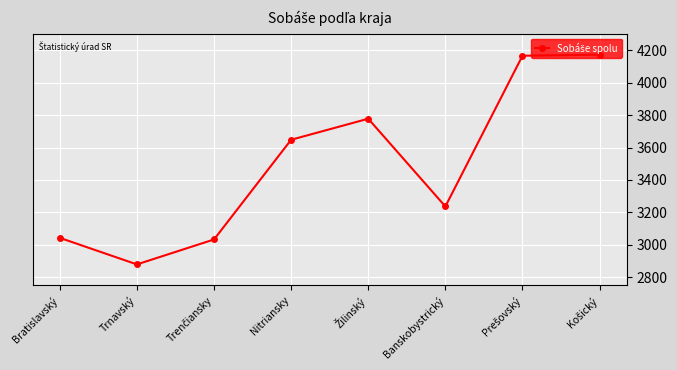

What is the average value?

3494